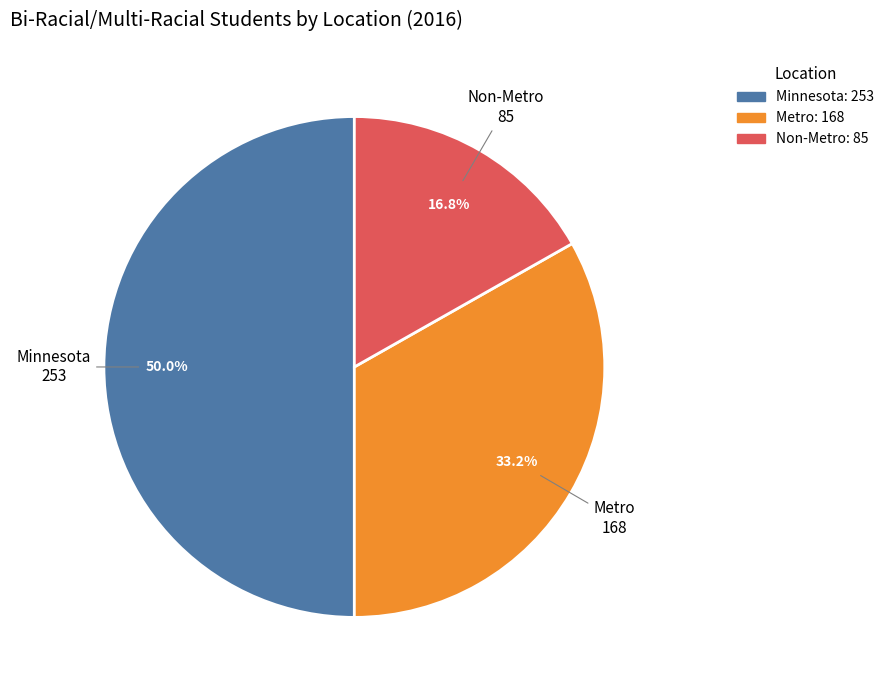

Does Metro account for over 50% of the chart?

No